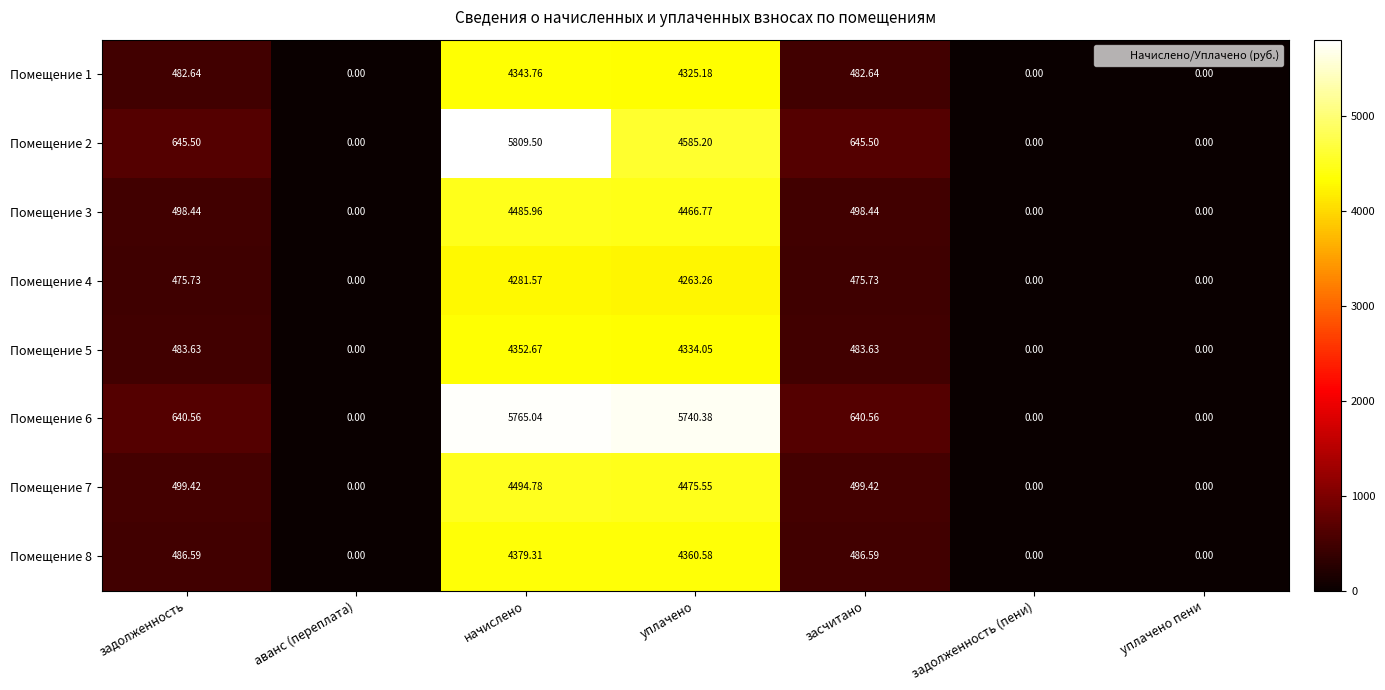

Rank the series by their maximum value, from lowest to highest.

Помещение 4, Помещение 1, Помещение 5, Помещение 8, Помещение 3, Помещение 7, Помещение 6, Помещение 2